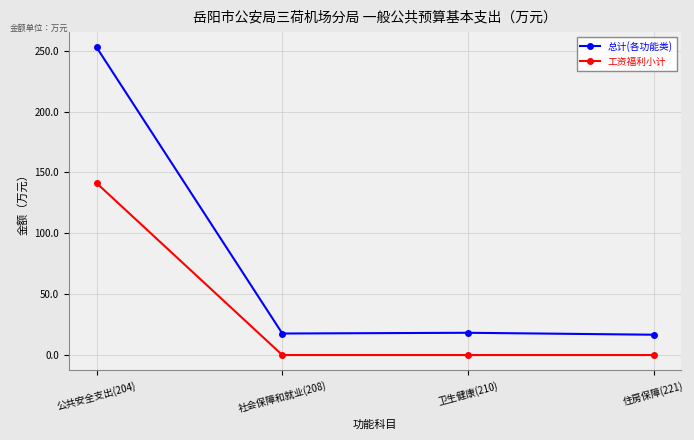

Count the number of categories in the chart.

4